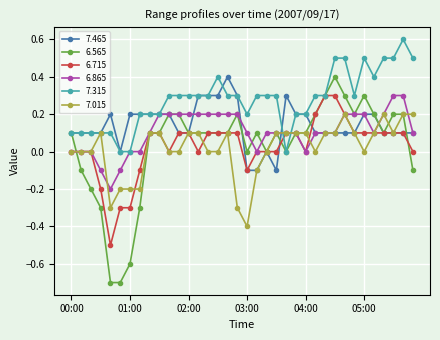

Which series has the widest spread of values?

6.565